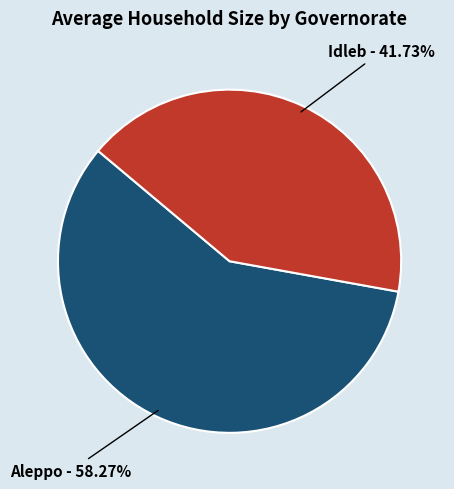

Is there any slice that represents more than half of the pie?

Yes